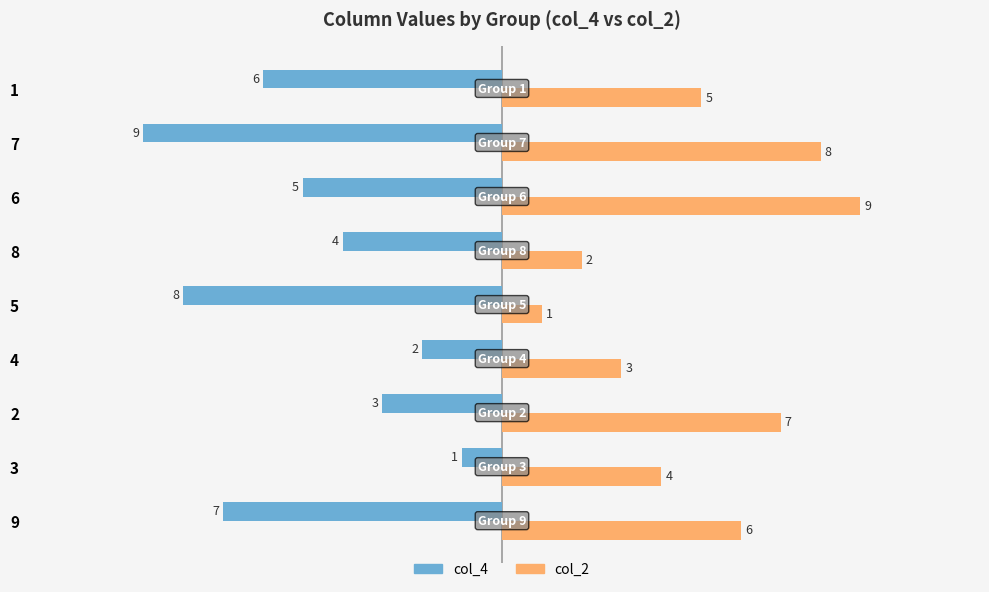

What is the sum of all col_2 values?

45